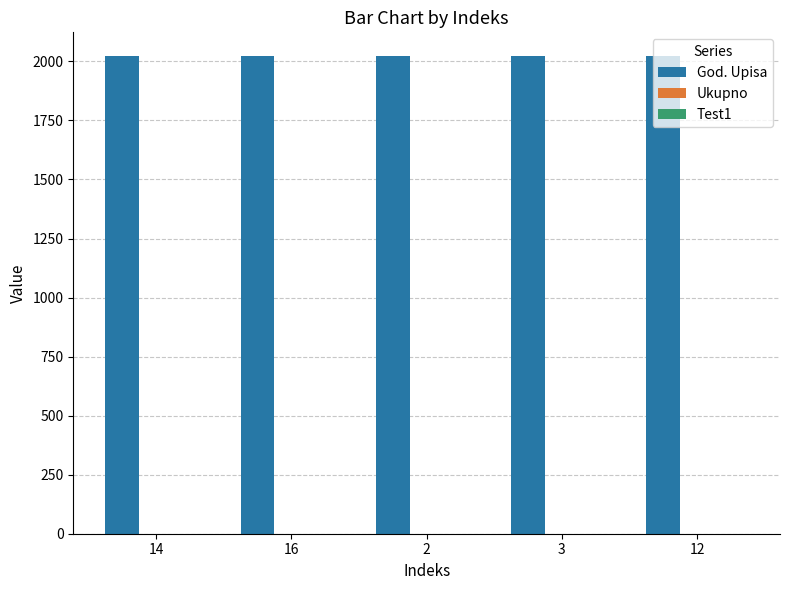

What is the maximum value shown in the chart?

2022